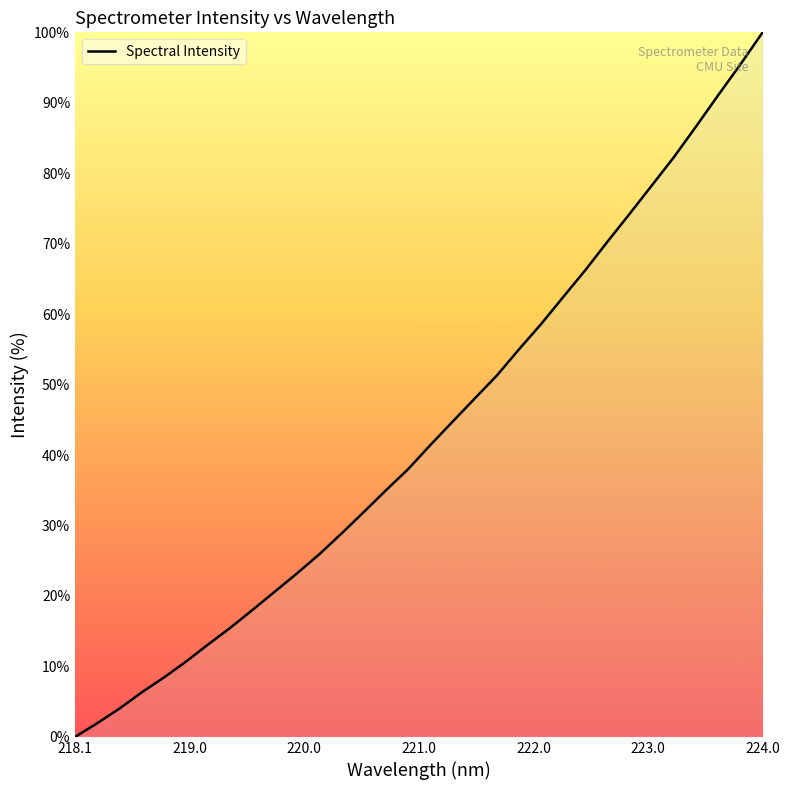

What is the difference between the maximum and minimum values?

100.0